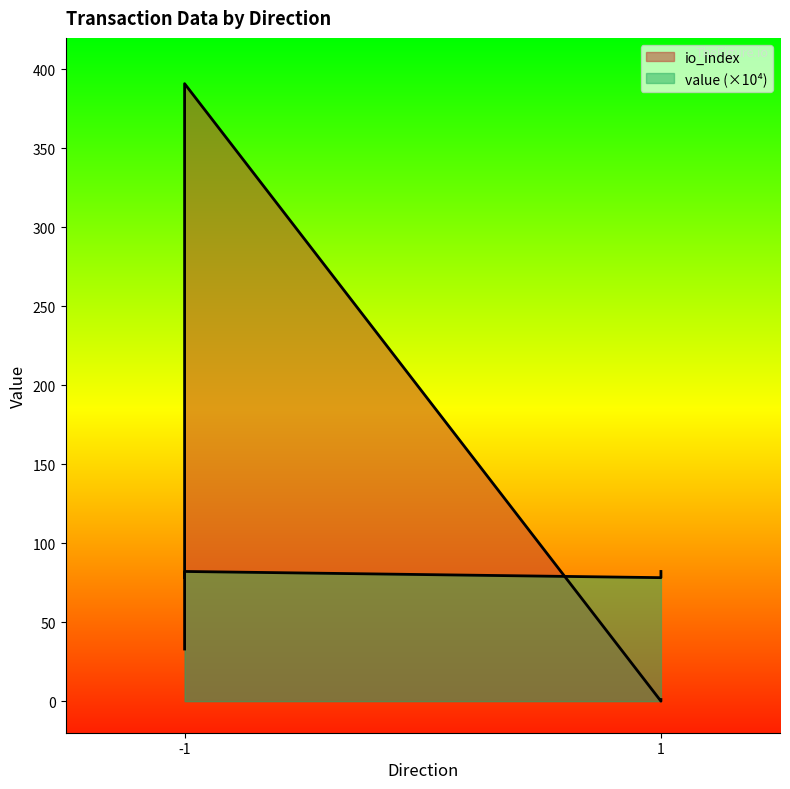

Which category has the highest value in the io_index series?

-1